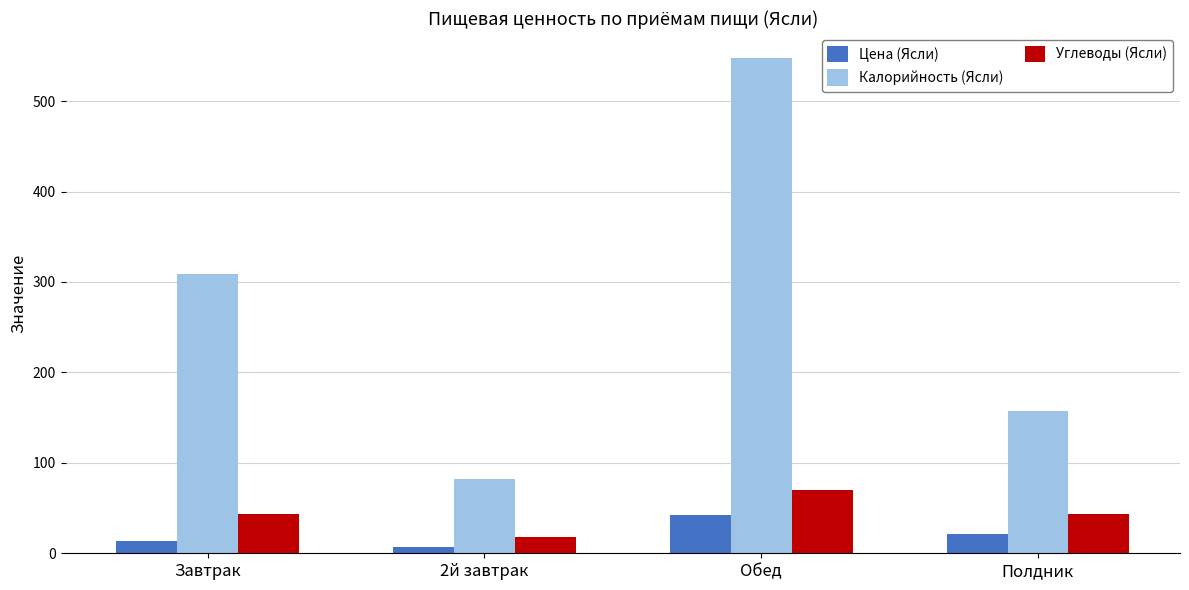

Rank the series by their maximum value, from lowest to highest.

Цена (Ясли), Углеводы (Ясли), Калорийность (Ясли)